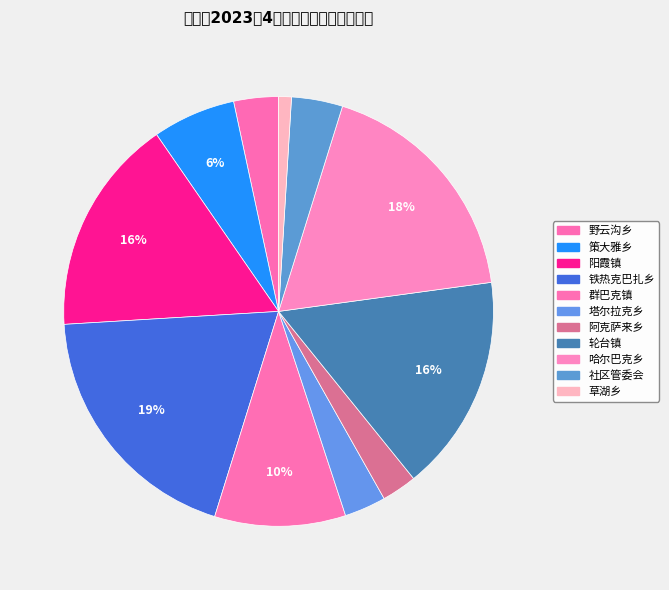

To the nearest percent, what is the difference between the 铁热克巴扎乡 and 哈尔巴克乡 slice percentages?

1%